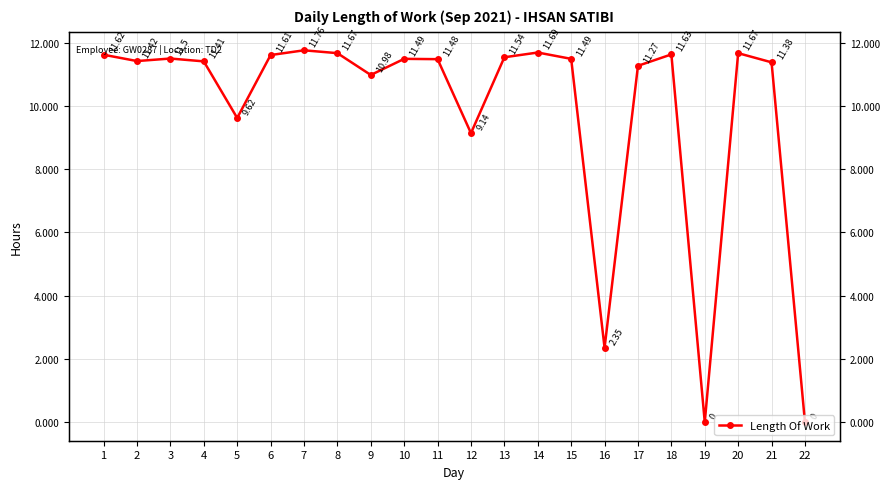

How many lines are shown in the chart?

1